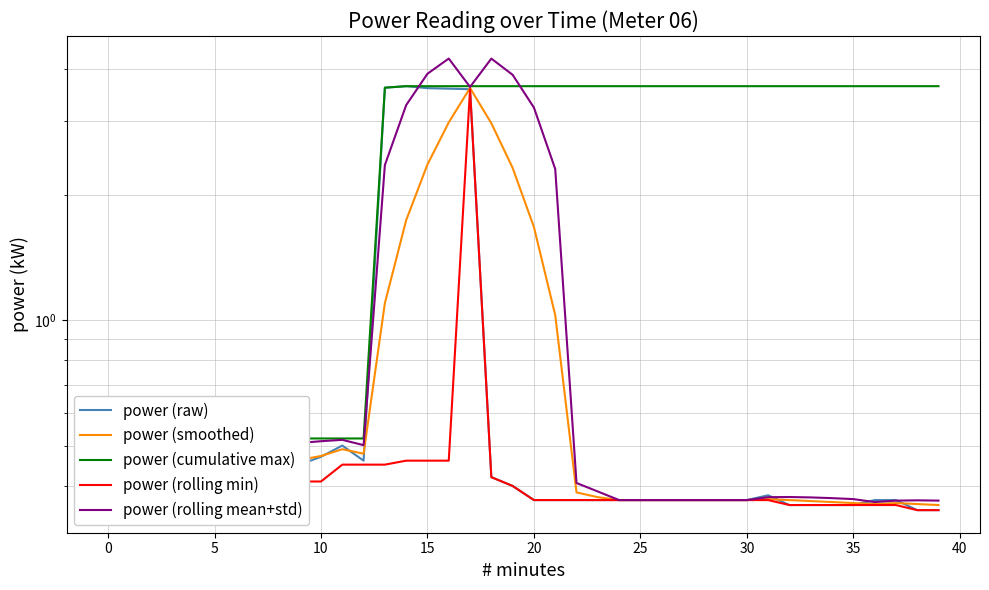

Is it true that power (rolling mean+std) equals 2.4 at 19?

False